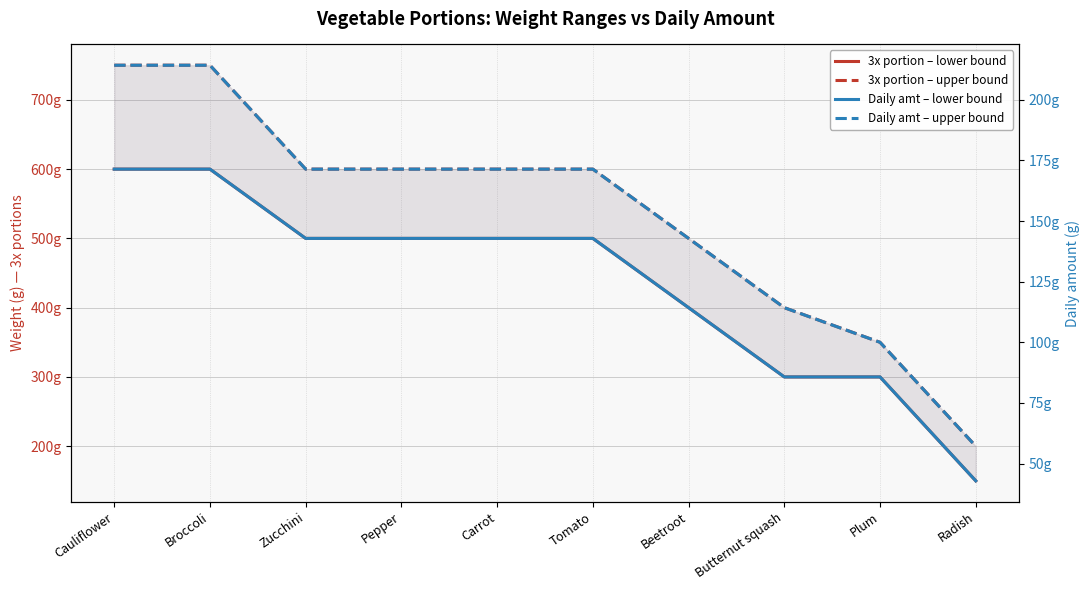

Which category has the highest value in the Daily amt – lower bound series?

Cauliflower